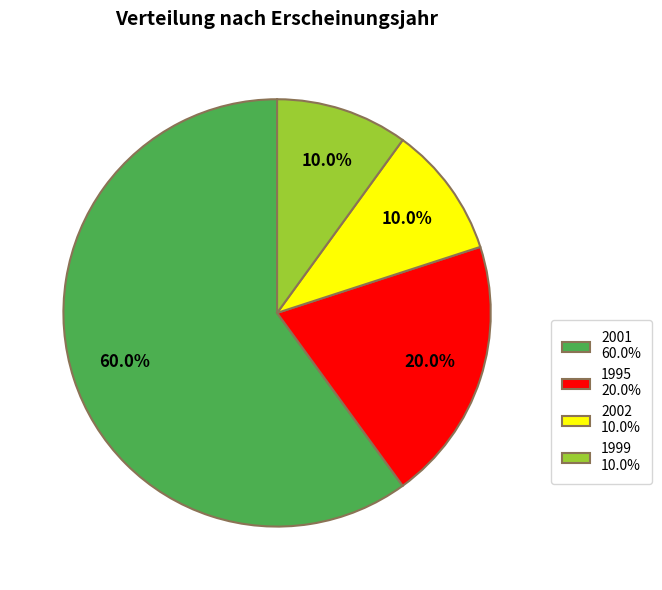

Is the sum of 2001 60.0% and 1999 10.0% greater than half?

Yes